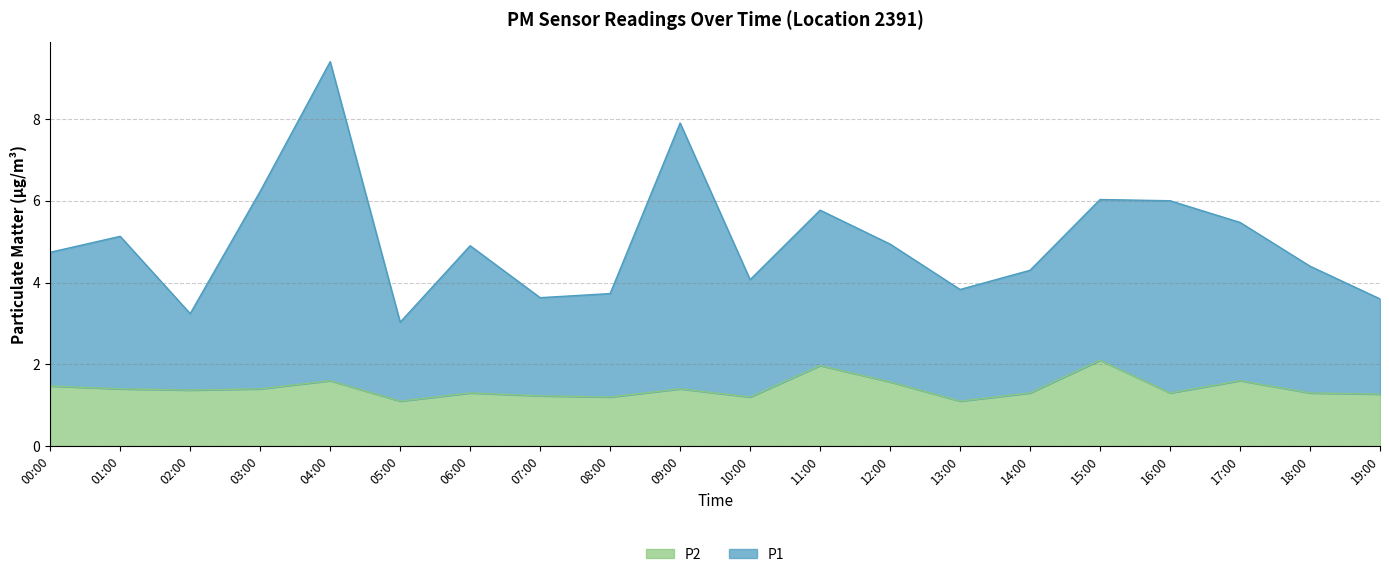

What is the difference between the second highest and second lowest values in the P2 series?

0.9